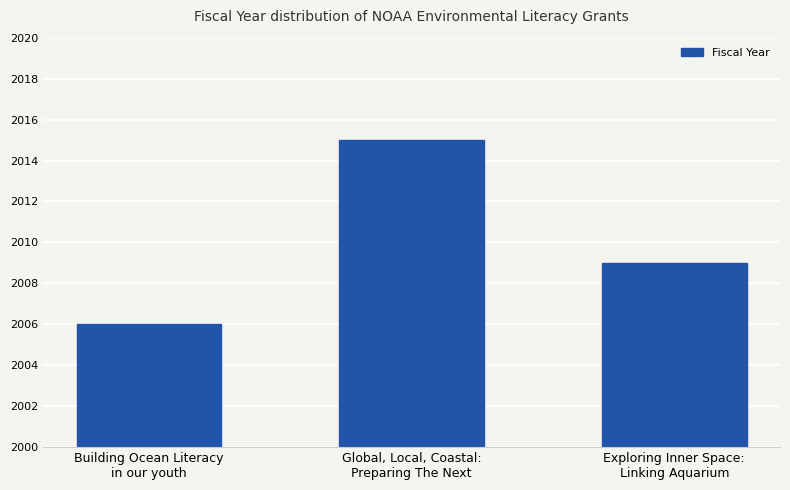

Rank the categories by value from lowest to highest.

Building Ocean Literacy
in our youth, Exploring Inner Space:
Linking Aquarium, Global, Local, Coastal:
Preparing The Next